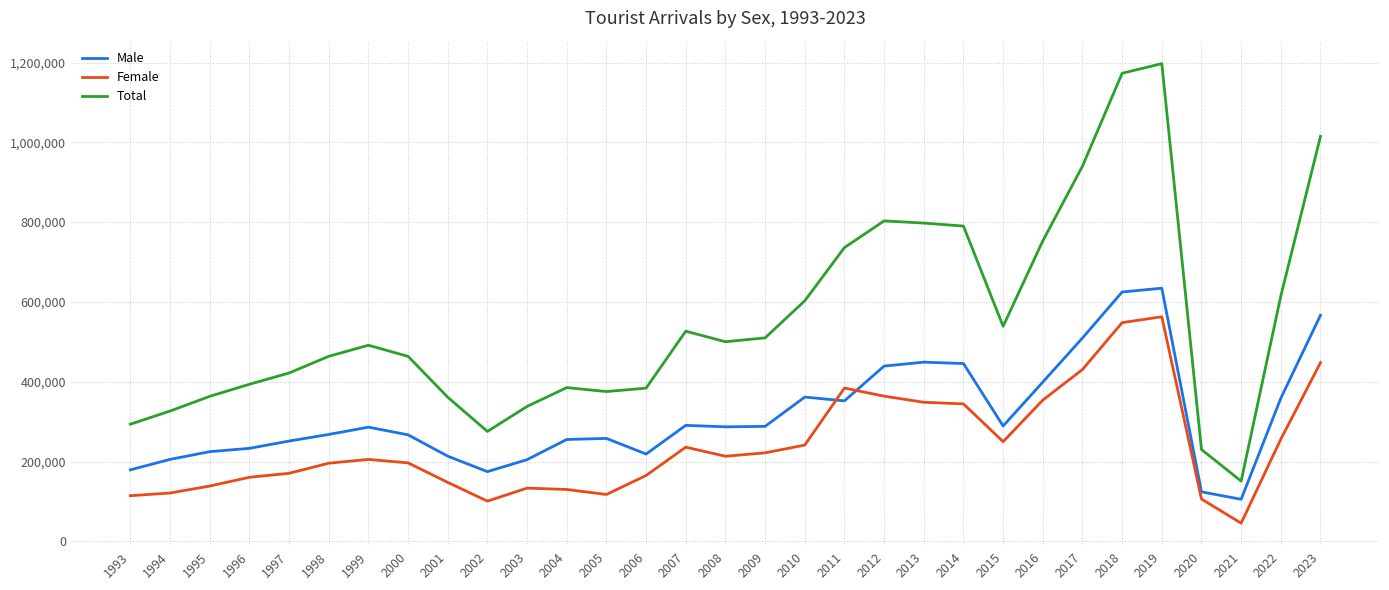

What is the sum of the Male values at 2019 and 1995?

859161